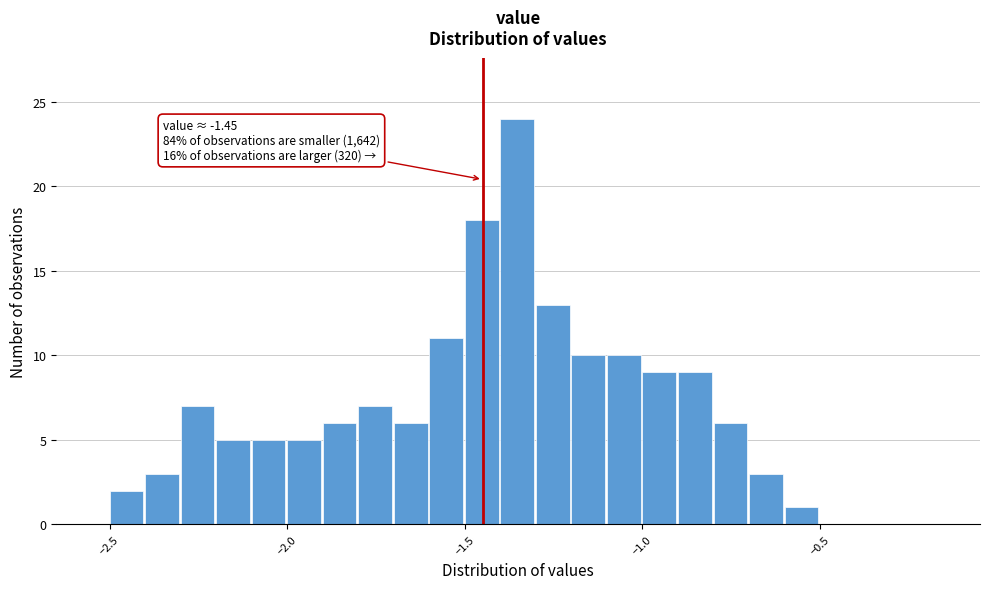

Read against the x-axis, roughly where is the centre of the tallest bar?

-1.35